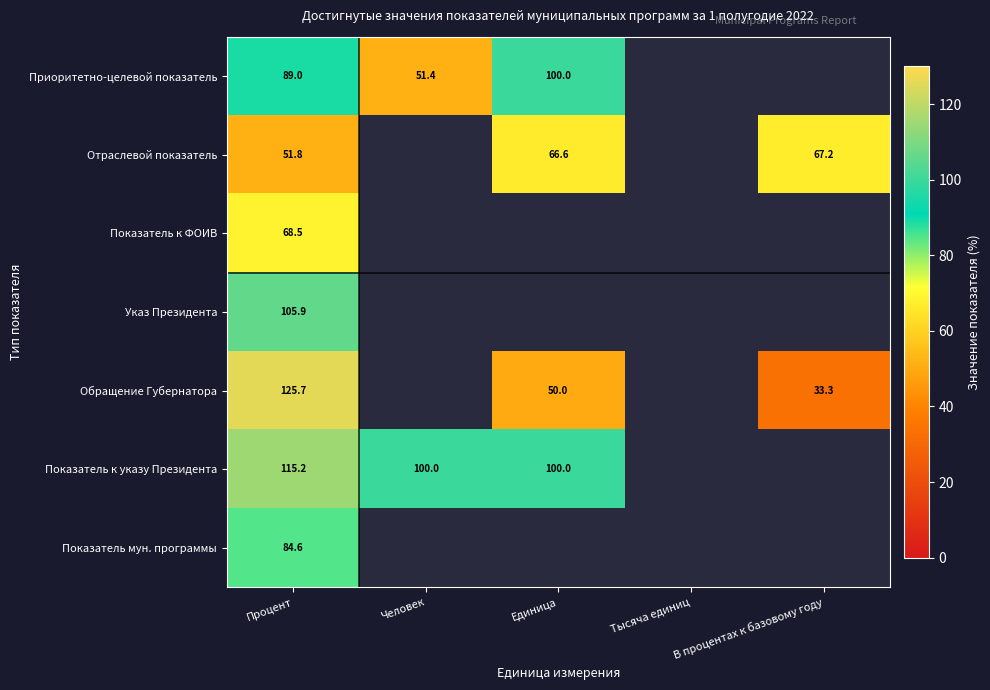

Rank the series at Процент from highest to lowest value.

Обращение Губернатора, Показатель к указу Президента, Указ Президента, Приоритетно-целевой показатель, Показатель мун. программы, Показатель к ФОИВ, Отраслевой показатель